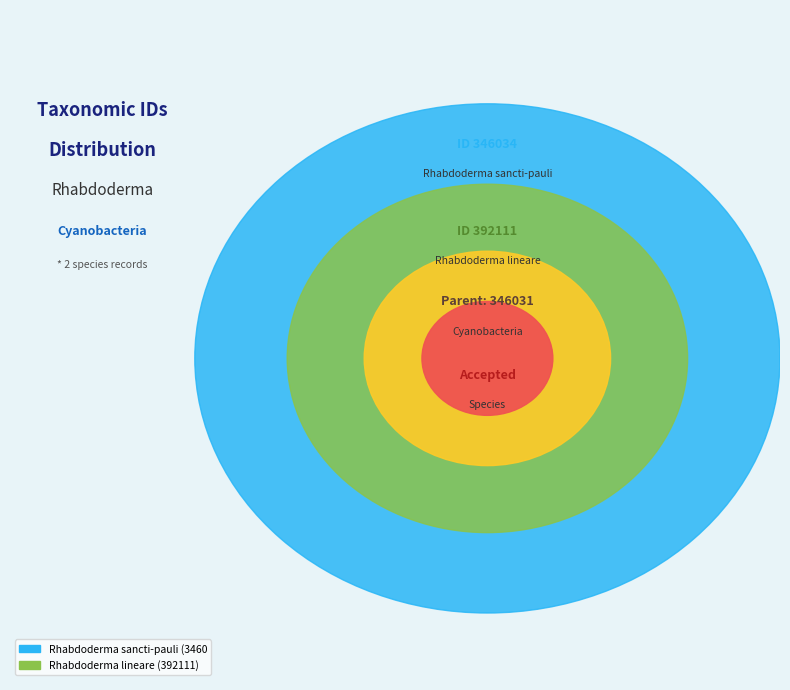

How many segments does this pie chart have?

2